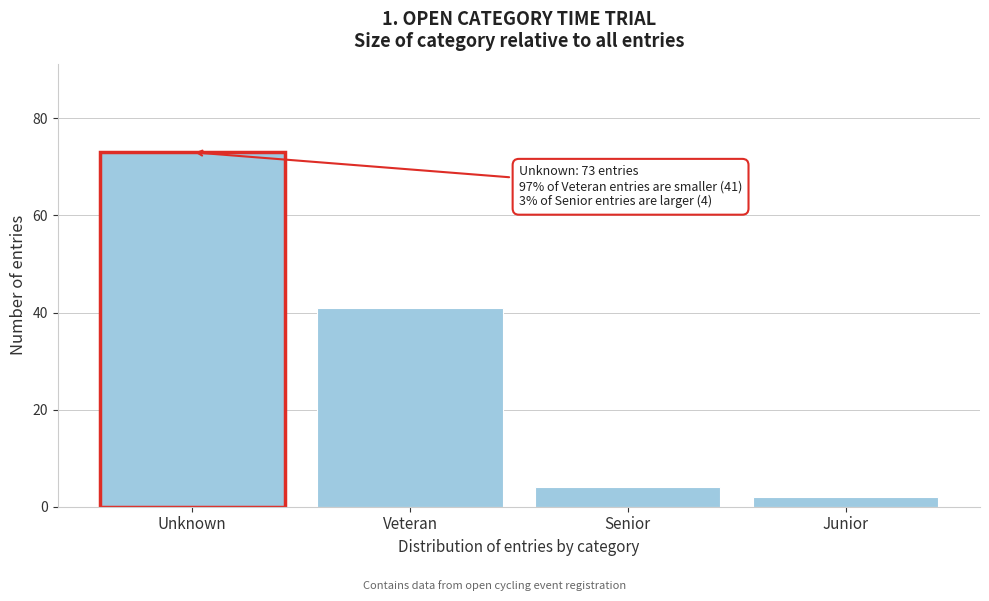

Reading right to left, transcribe all the data shown in this chart.

Junior=2	Senior=4	Veteran=41	Unknown=73